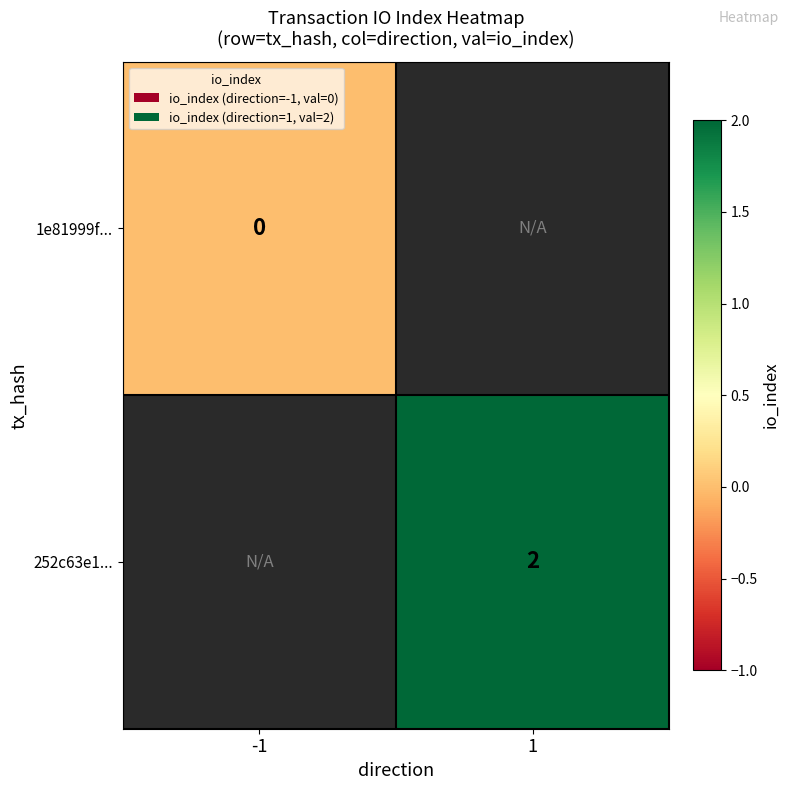

Is it true that 252c63e1... equals 1 at 1?

False